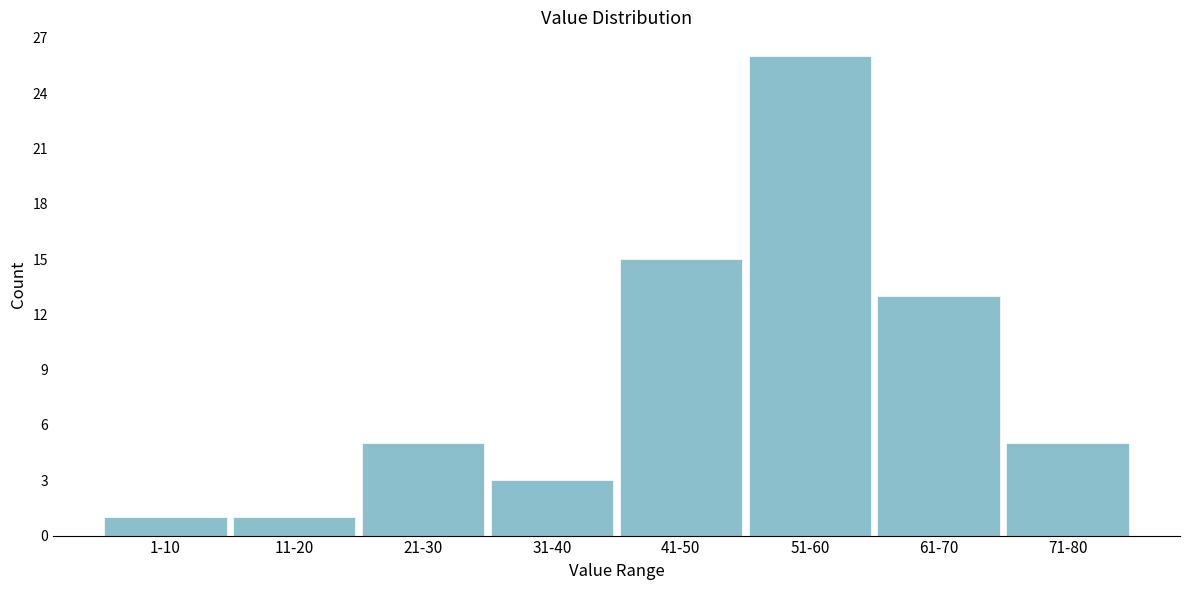

Reading left to right, transcribe all the data shown in this chart.

1	1	5	3	15	26	13	5